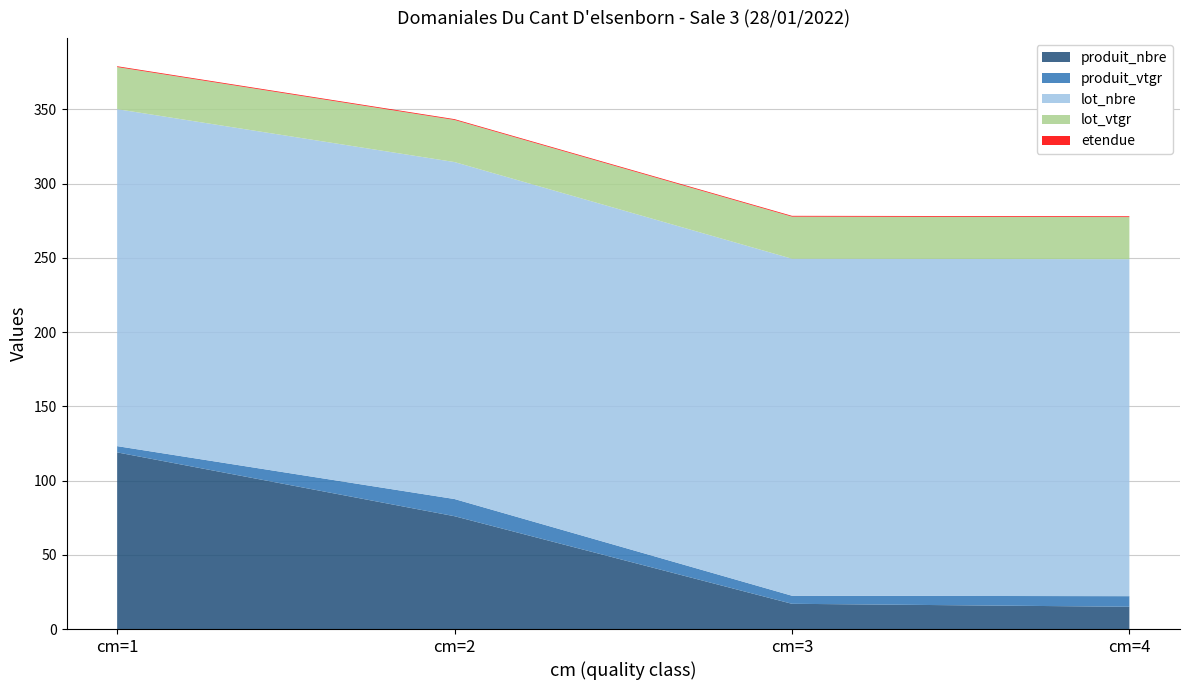

Reading left to right, what are all the values shown in this chart?

produit_nbre: cm=1=119.0	cm=2=76.0	cm=3=17.0	cm=4=15.0
produit_vtgr: cm=1=4.2	cm=2=11.6	cm=3=5.4	cm=4=7.1
lot_nbre: cm=1=227.0	cm=2=227.0	cm=3=227.0	cm=4=227.0
lot_vtgr: cm=1=28.4	cm=2=28.4	cm=3=28.4	cm=4=28.4
etendue: cm=1=0.5	cm=2=0.5	cm=3=0.5	cm=4=0.5